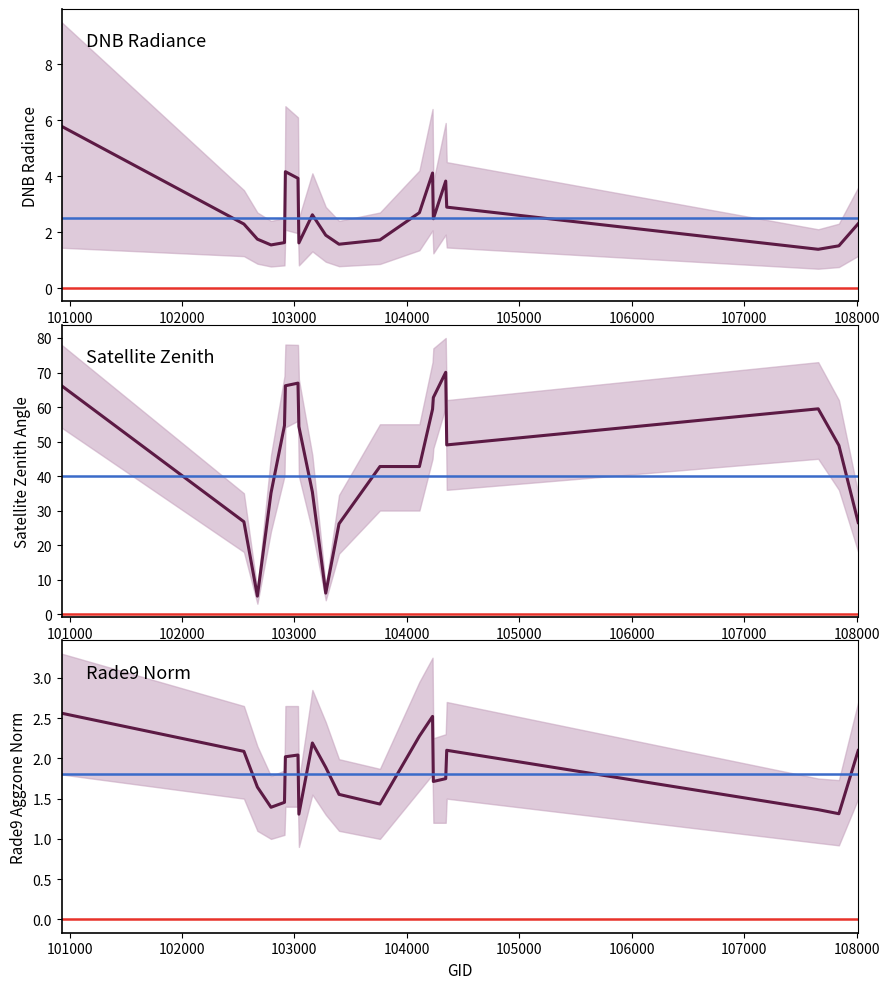

List the series in order of their peak value, lowest first.

rade9_aggzone_norm, dnbrad, satz